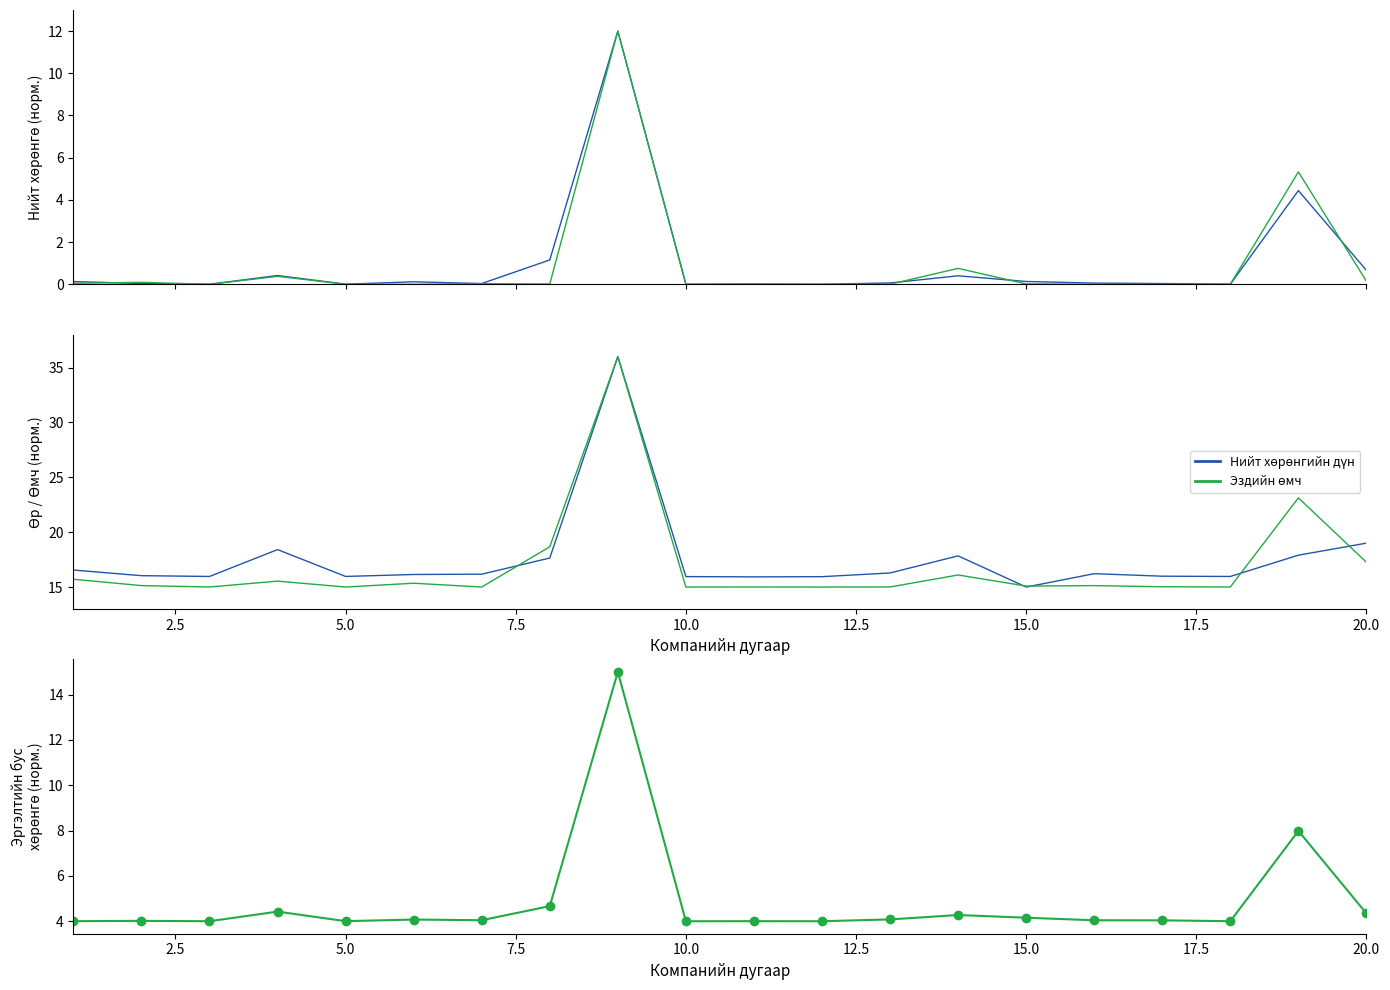

At how many categories does at least one series exceed 9?

20